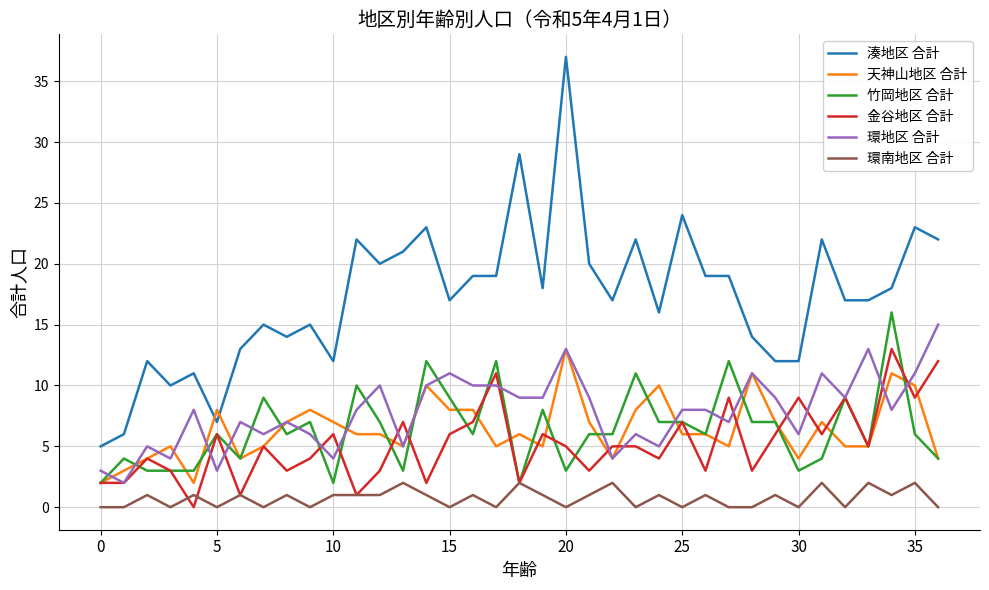

Which series has the largest range (max minus min)?

湊地区 合計